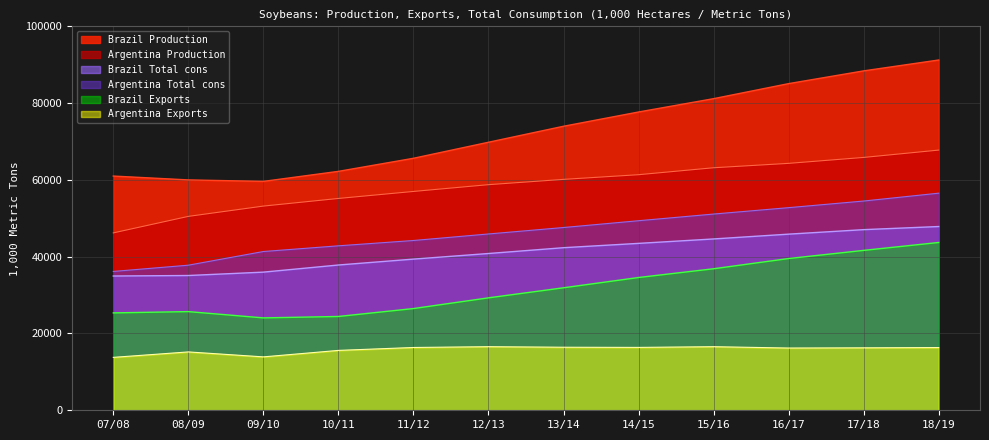

Which series has the widest spread of values?

Brazil Production